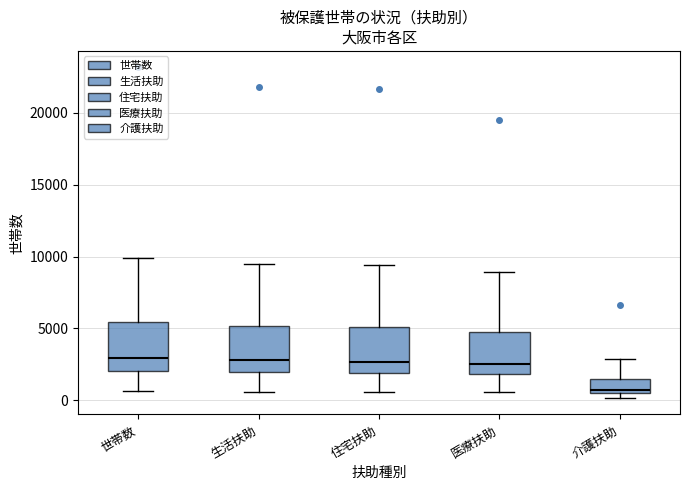

Reading left to right, read every box against the y-axis: the position of its median line, the range the box covers, and the ends of its whiskers. The values are not printed on the chart, so give them approximately, as read against the axis.

世帯数: median 3000, box 2000 to 5500, whiskers 500 to 10000
生活扶助: median 3000, box 2000 to 5000, whiskers 500 to 9500
住宅扶助: median 2500, box 2000 to 5000, whiskers 500 to 9500
医療扶助: median 2500, box 2000 to 5000, whiskers 500 to 9000
介護扶助: median 500 (just above the box's lower edge), box 500 to 1500, whiskers 0 to 3000